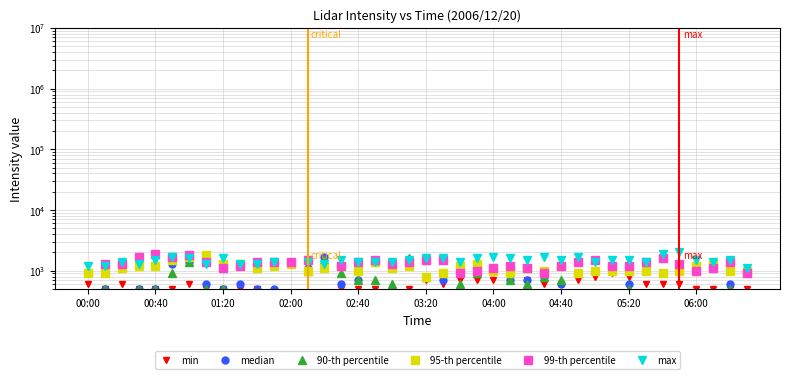

How many interior local peaks does the 99-th percentile series have?

7